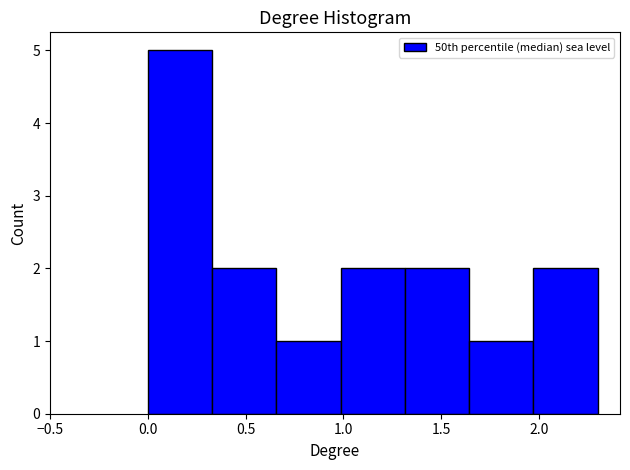

What is the height of the bar covering 0.35 to 0.65 on the x-axis? Neither the bar edges nor the heights are printed on the chart, so give them approximately, as read against the axes.

2